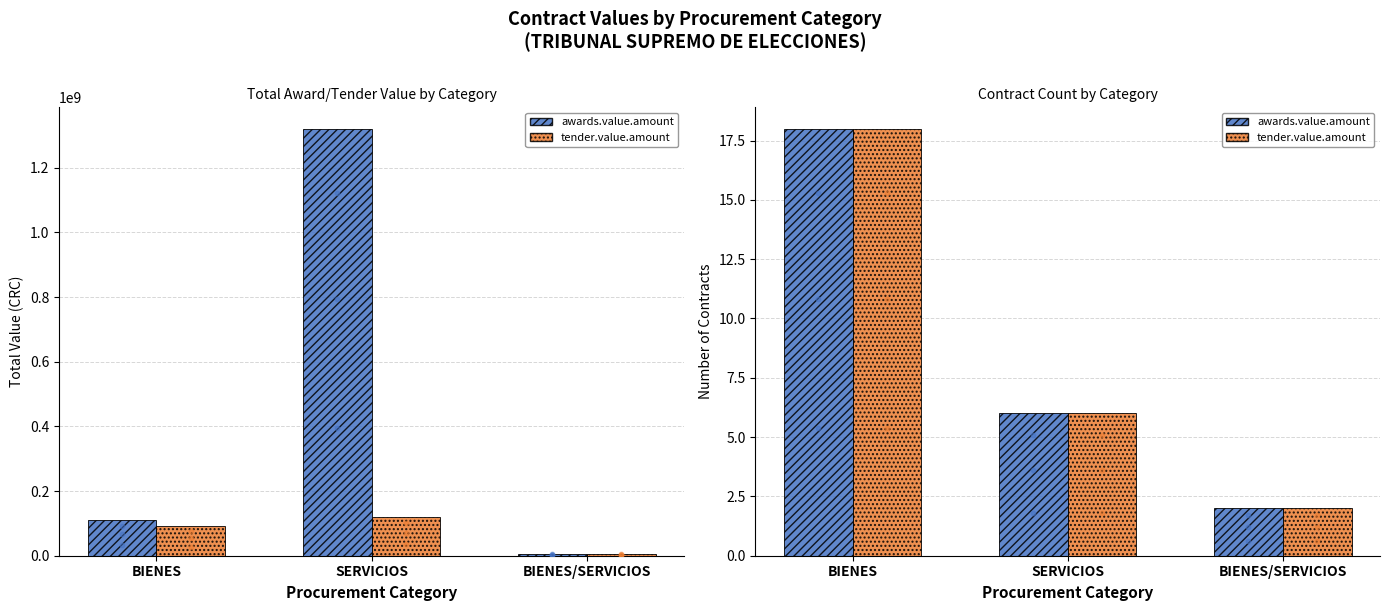

Which series reaches the maximum Y coordinate?

awards.value.amount